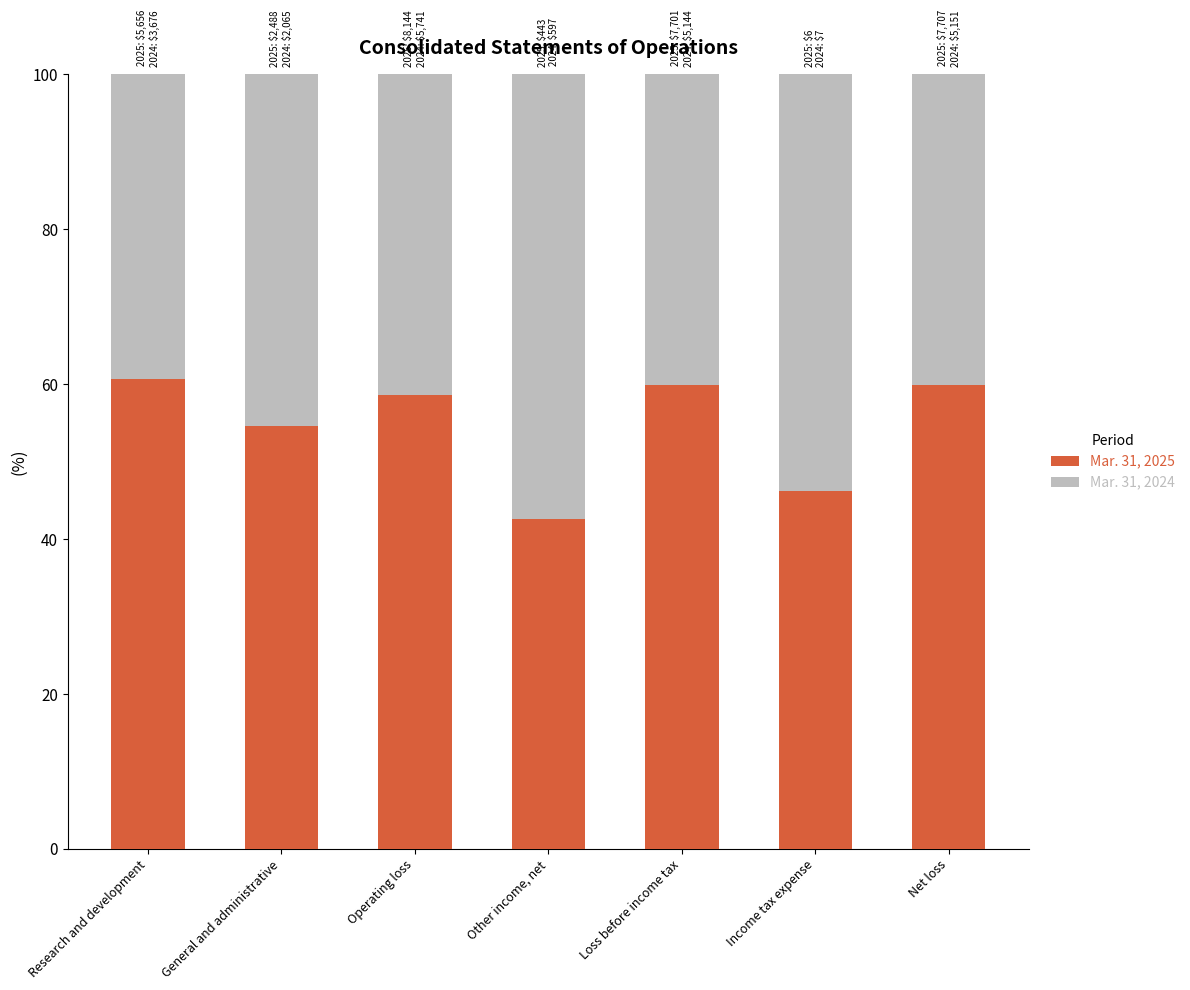

How many bars are there in total?

7